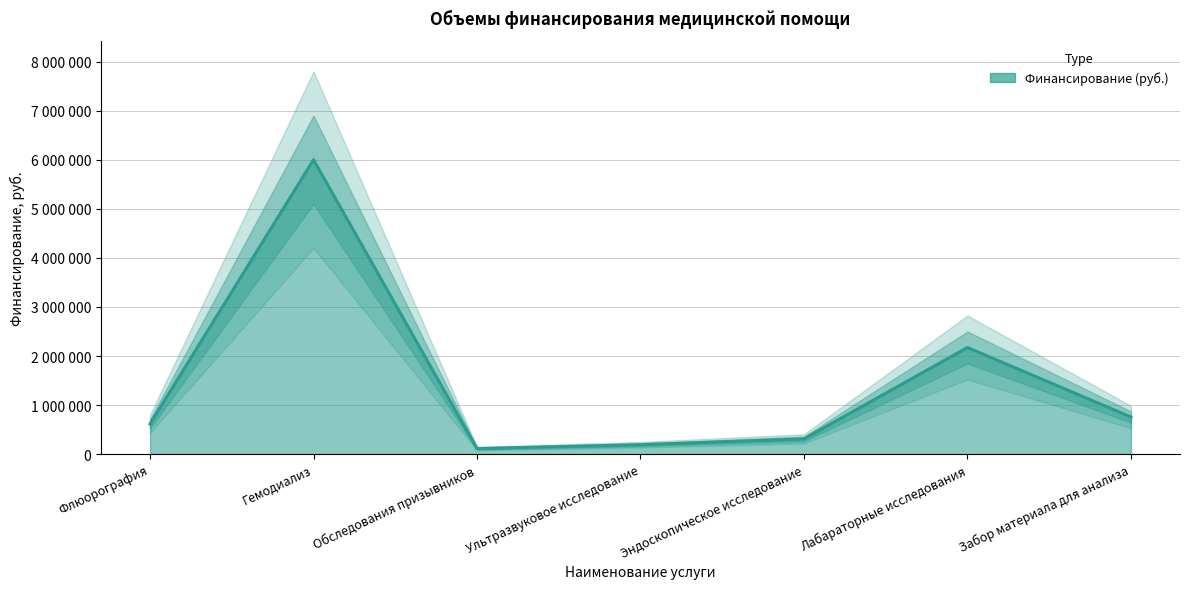

At which category does the chart reach its minimum across all series?

Обследования призывников